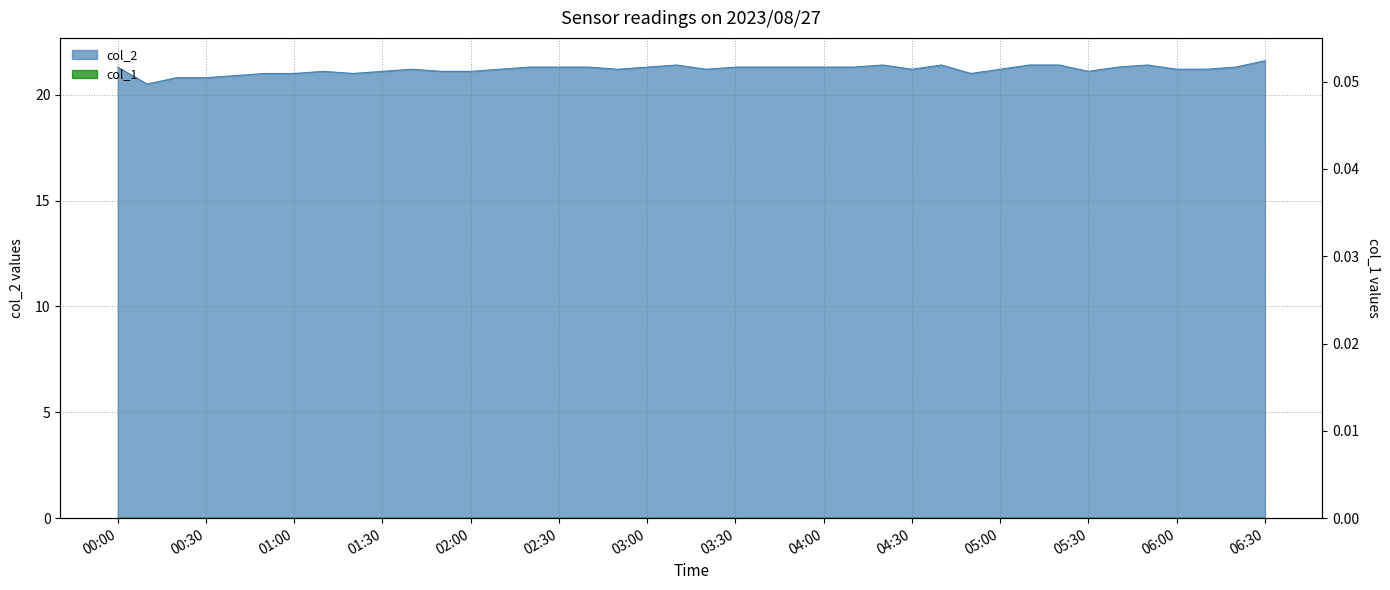

Does the chart have visible grid lines?

Yes